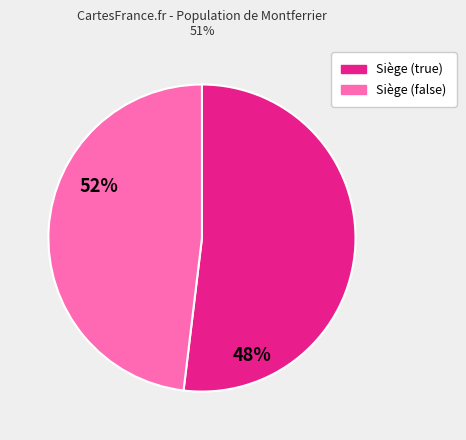

Is there a majority slice in this chart?

Yes